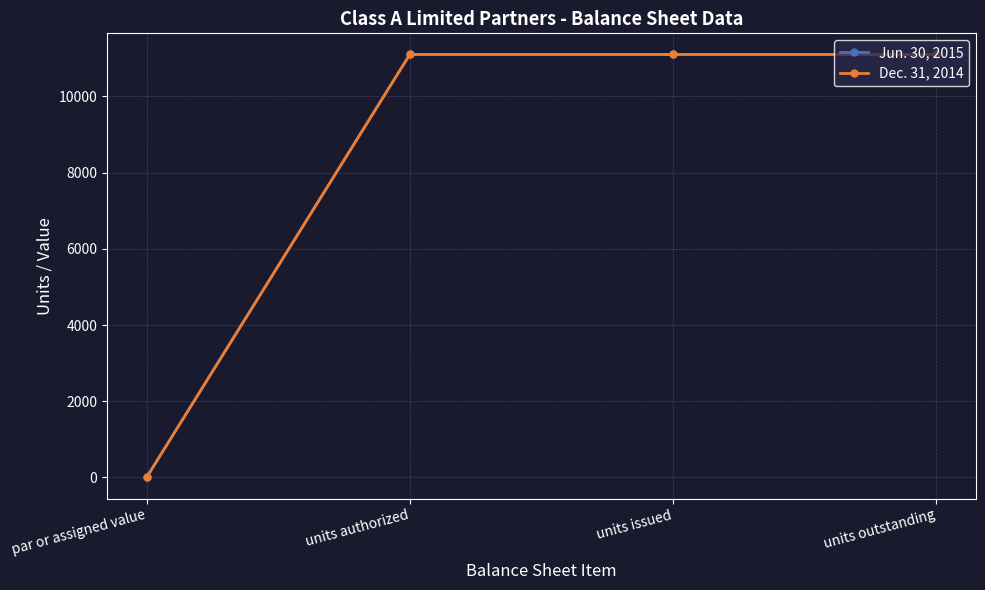

What is the value of the Jun. 30, 2015 point at the 4th from the left?

11100